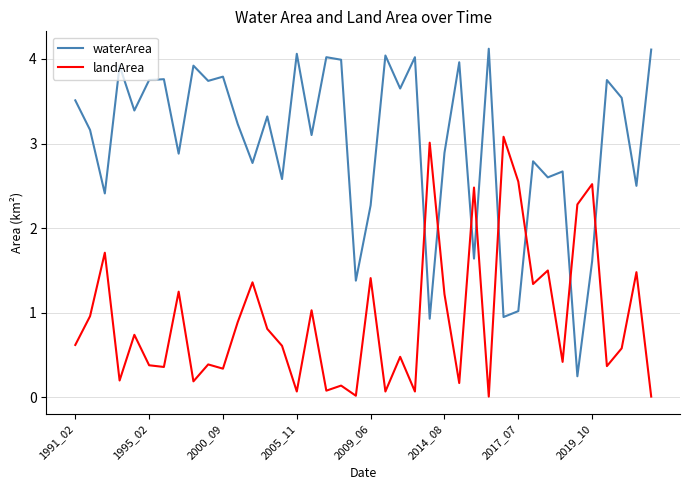

How many times do landArea and waterArea cross each other?

8